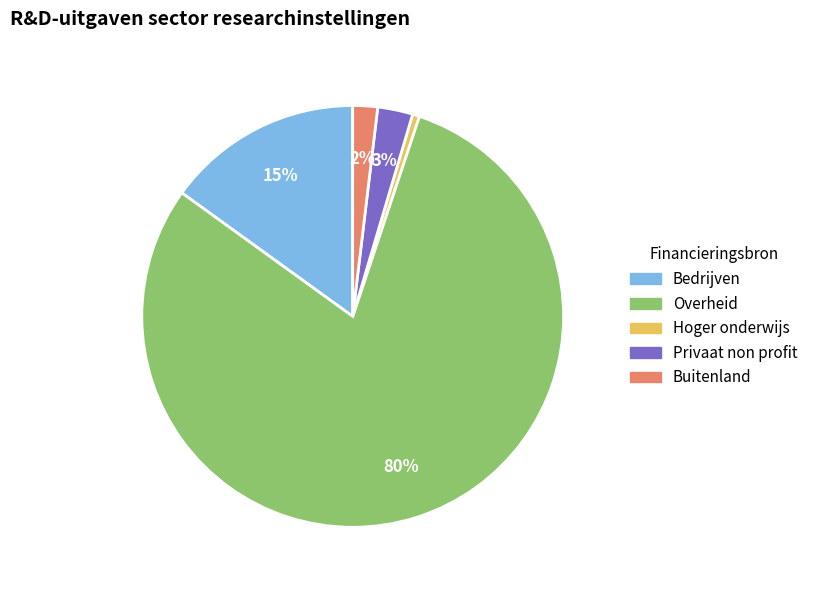

Which has a higher value, Overheid or Privaat non profit?

Overheid